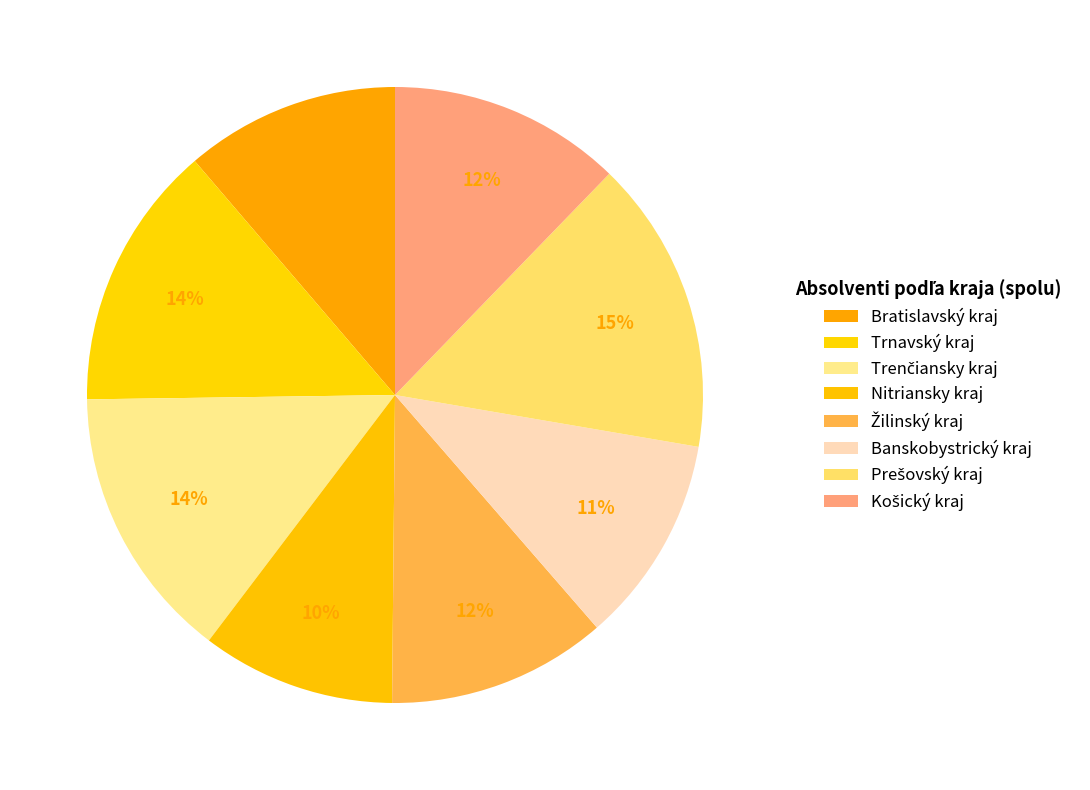

How many slices are in this pie chart?

8